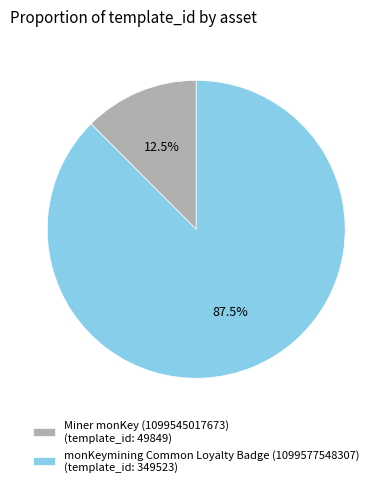

Rank the categories by value from highest to lowest.

monKeymining Common Loyalty Badge (1099577548307), Miner monKey (1099545017673)